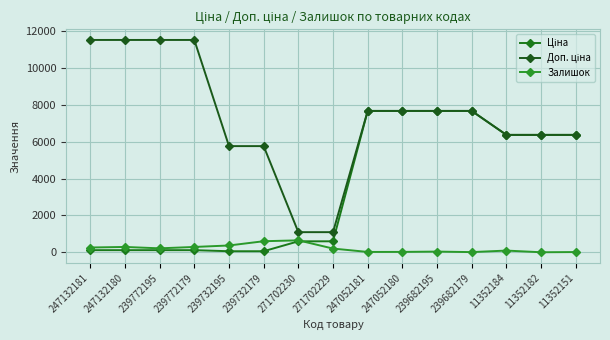

What position from the right is 247132180?

14